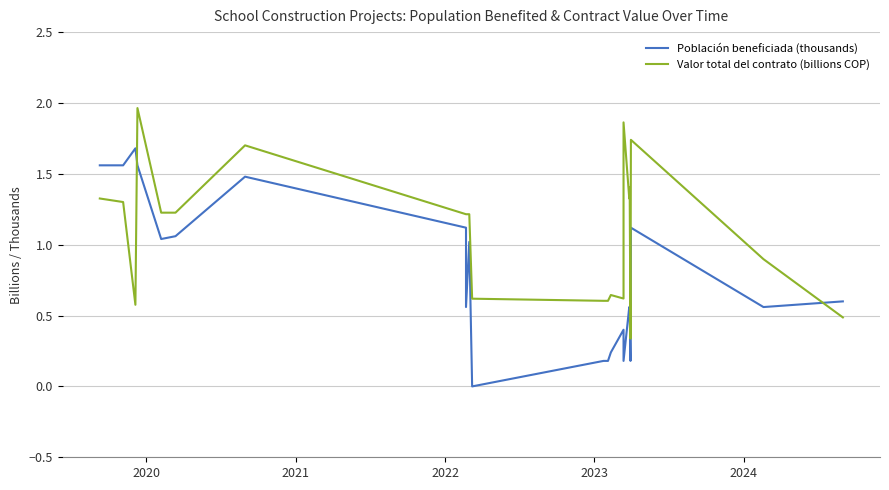

True or false: Población beneficiada (thousands) and Valor total del contrato (billions COP) cross at least once.

True